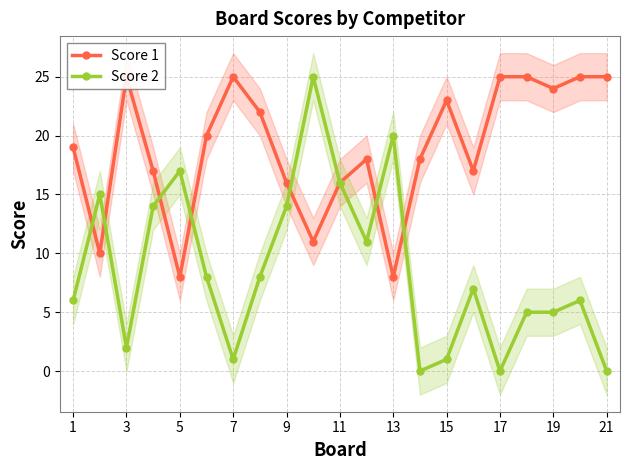

Is it true that Score 2 equals 3 at 19?

False